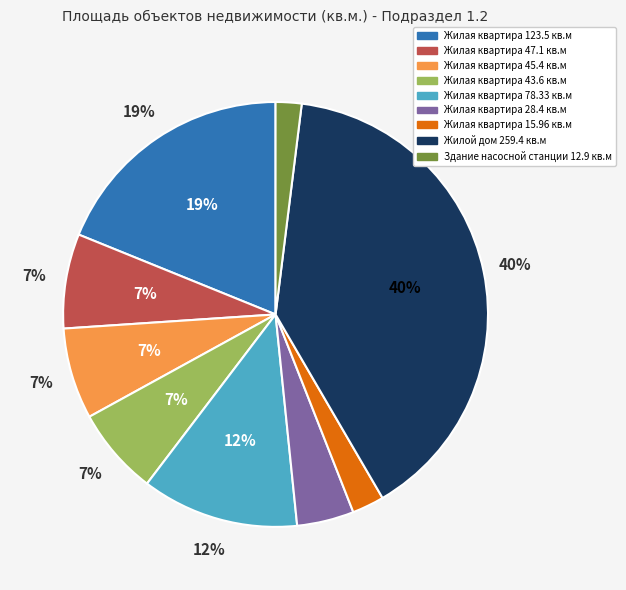

Count the number of slices in the pie.

9